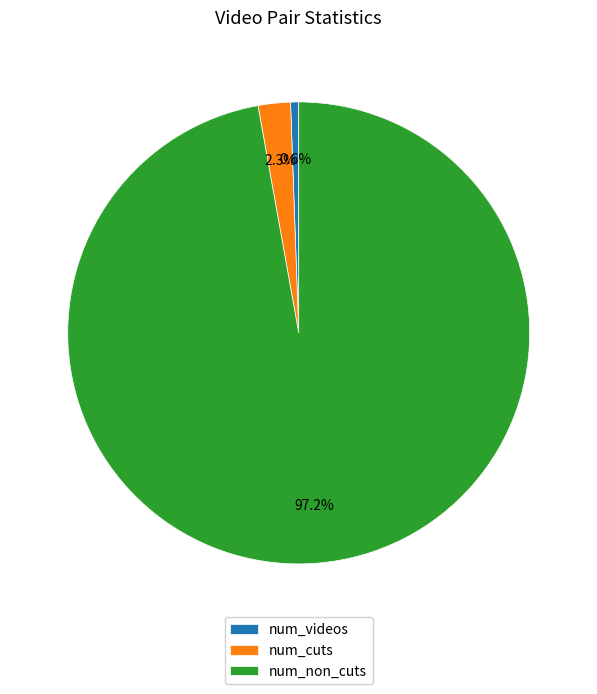

True or false: num_cuts accounts for 16% of the total.

False